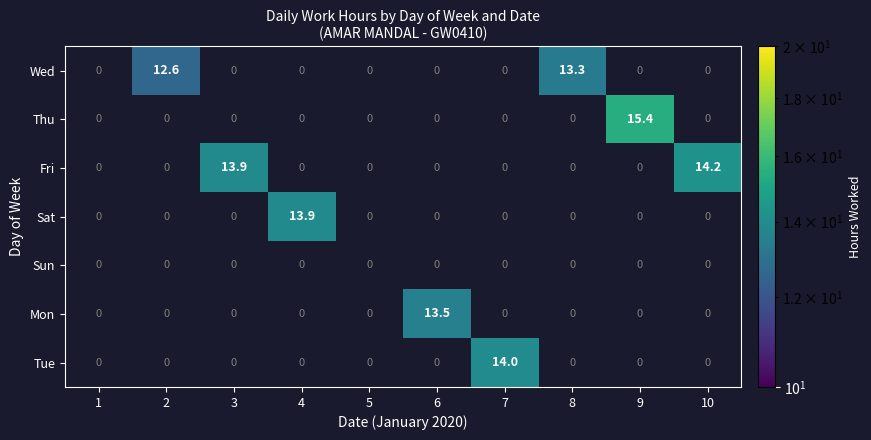

The Mon series shows 4.8 at 6. True or false?

False